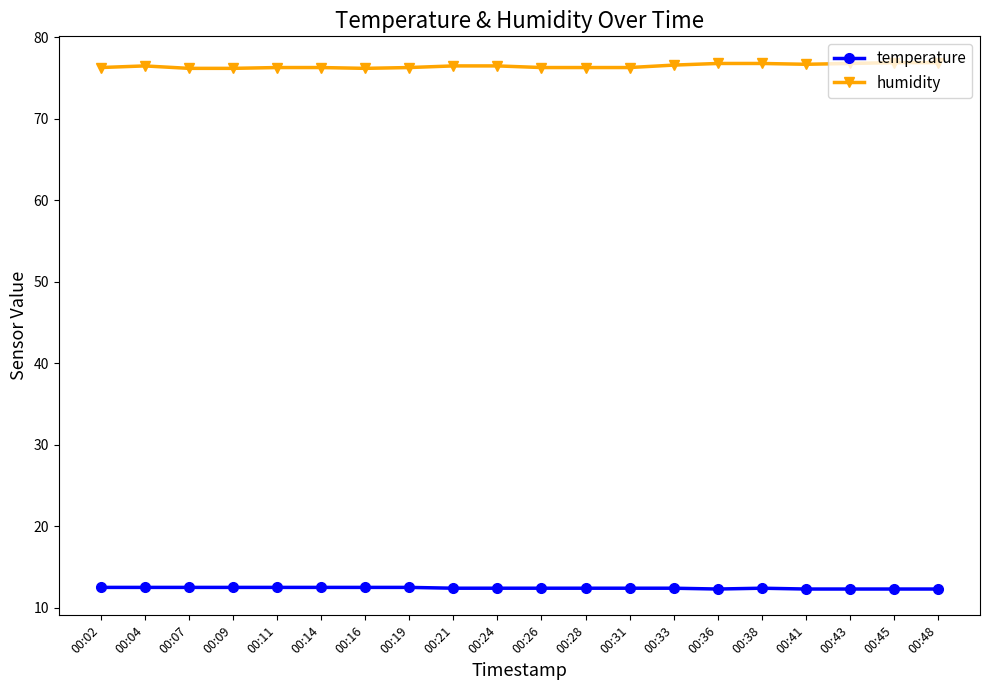

True or false: temperature and humidity cross at least once.

False